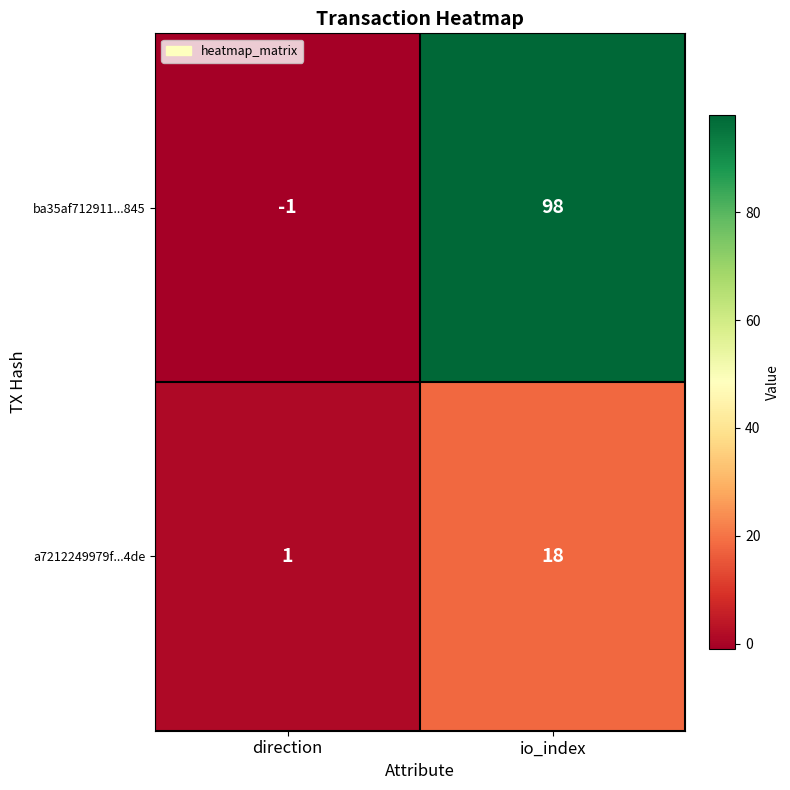

Which series has the widest spread of values?

ba35af712911...845